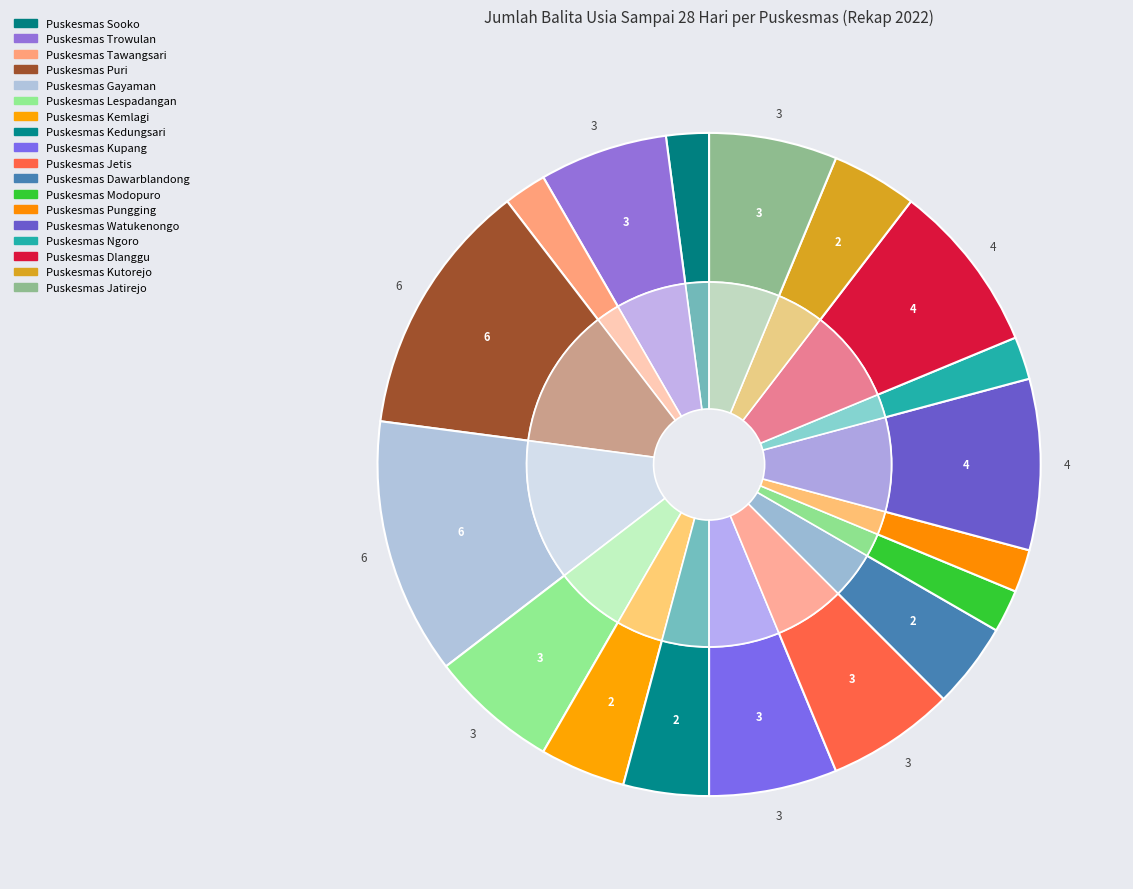

Is Puskesmas Ngoro the majority of the pie?

No